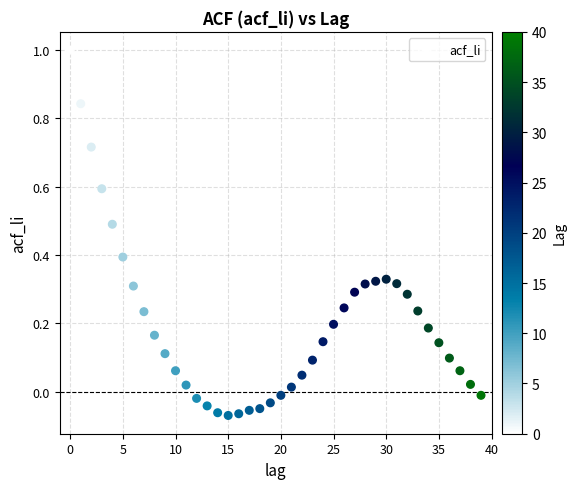

What is the range of Y values (max minus min)?

1.1